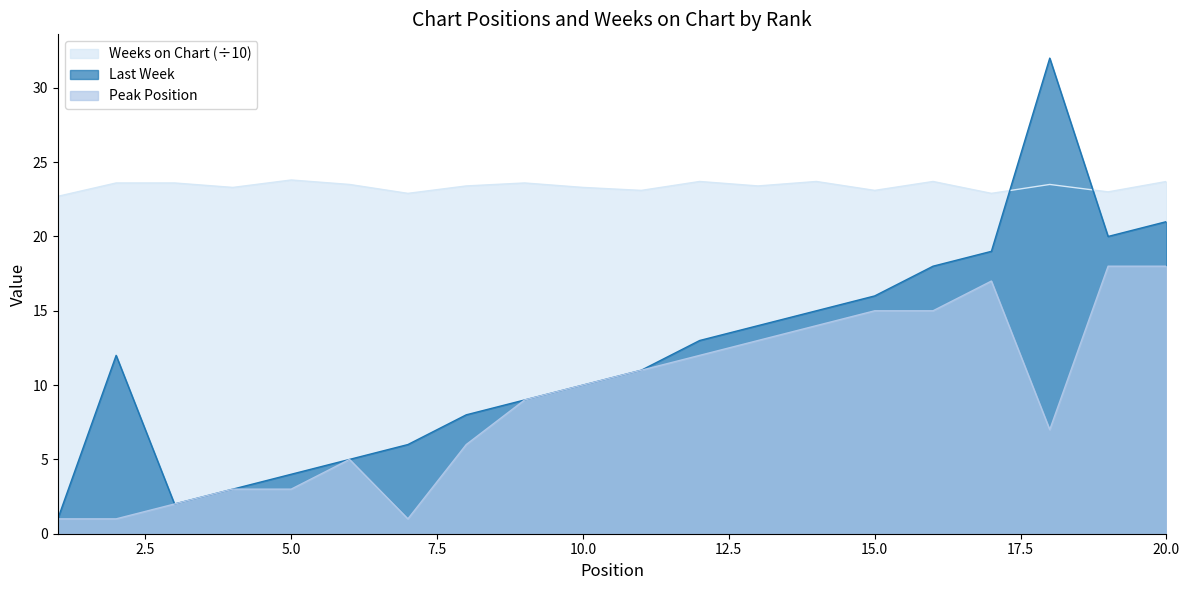

List the series in order of their peak value, lowest first.

Peak Position, Weeks on Chart (÷10), Last Week